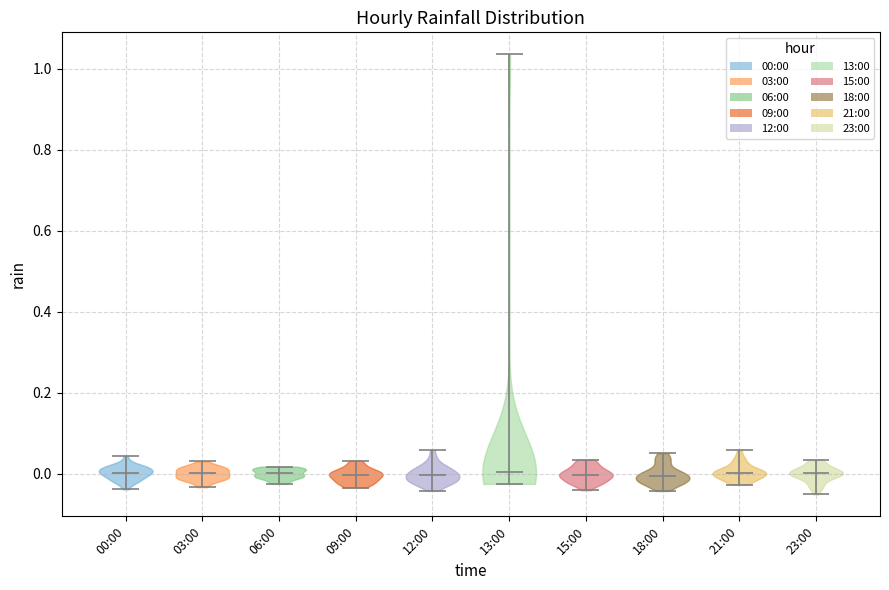

Reading left to right, read every violin against the y-axis: where its median line is, and the lowest and highest points it reaches. The values are not printed on the chart, so give them approximately, as read against the axis.

00:00: median line 0.00, lowest point -0.04, highest point 0.04
03:00: median line 0.00, lowest point -0.04, highest point 0.02
06:00: median line 0.00, lowest point -0.02, highest point 0.02
09:00: median line 0.00, lowest point -0.04, highest point 0.04
12:00: median line 0.00, lowest point -0.04, highest point 0.06
13:00: median line 0.00, lowest point -0.02, highest point 1.04
15:00: median line 0.00, lowest point -0.04, highest point 0.04
18:00: median line 0.00, lowest point -0.04, highest point 0.06
21:00: median line 0.00, lowest point -0.02, highest point 0.06
23:00: median line 0.00, lowest point -0.06, highest point 0.04